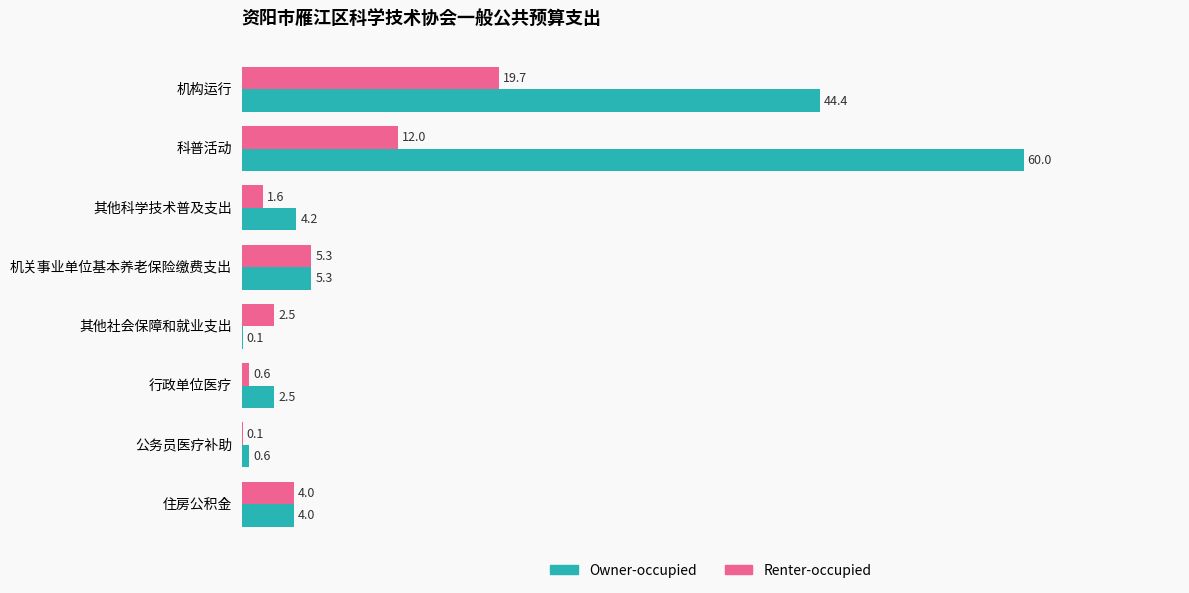

What is the sum of all Owner-occupied values?

121.1